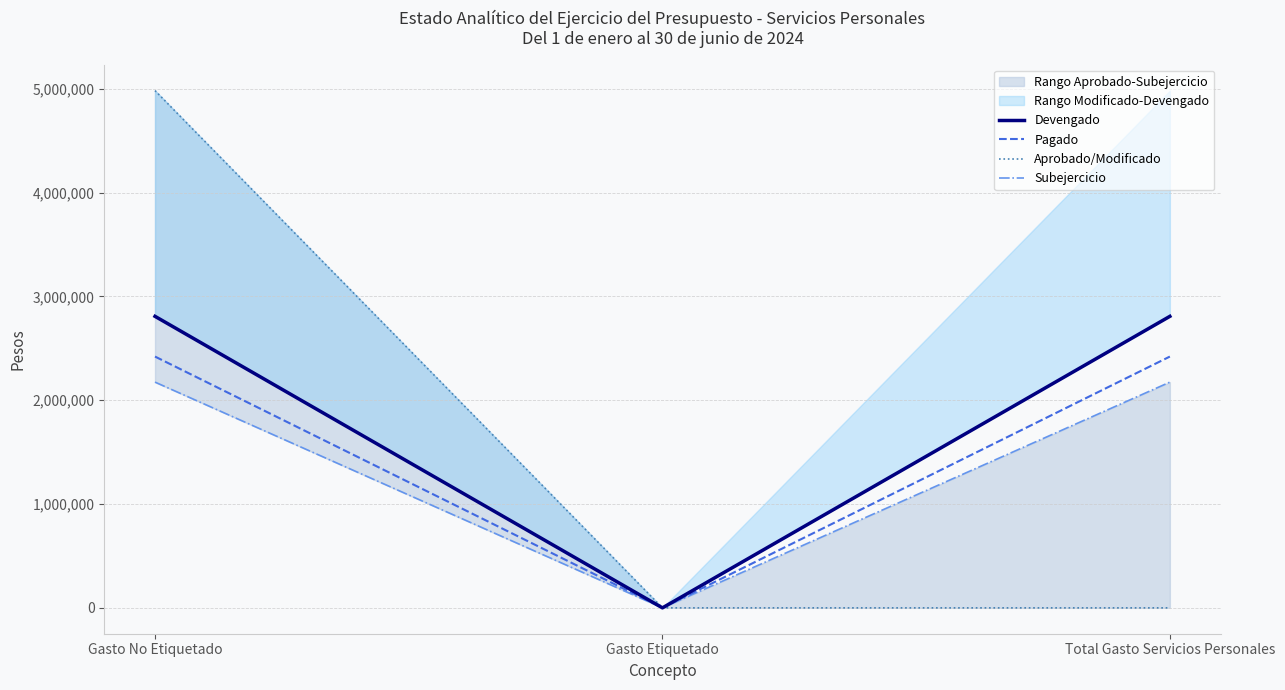

What is the label of the 3rd point from the left?

Total Gasto Servicios Personales